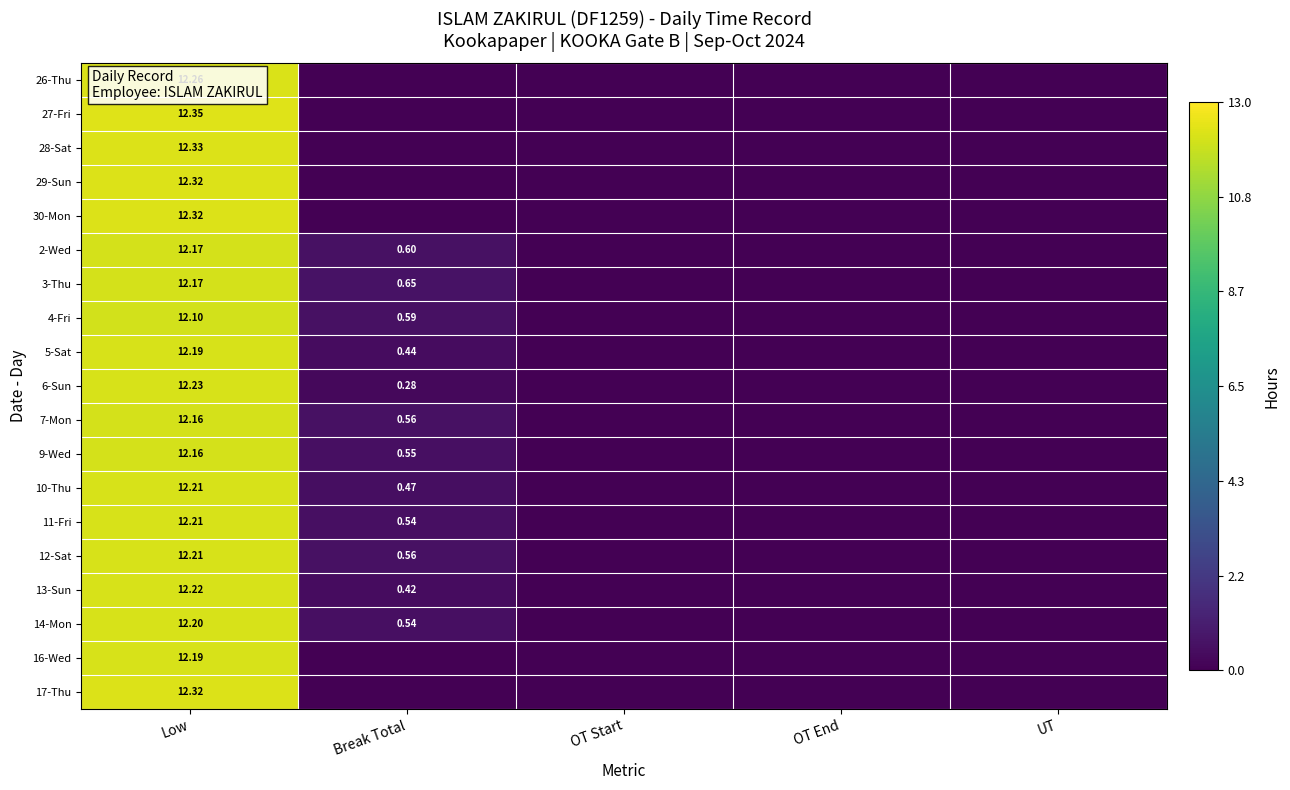

What is the total value across all series at Break Total?

6.2